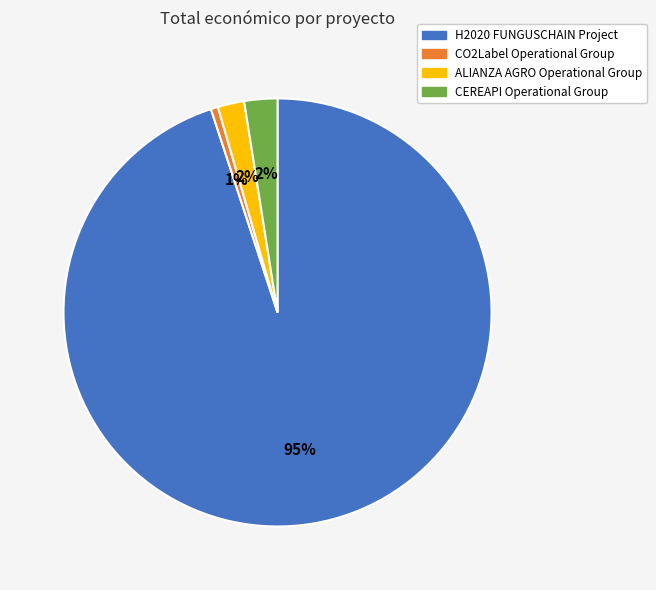

Between CO2Label Operational Group and H2020 FUNGUSCHAIN Project, which is larger?

H2020 FUNGUSCHAIN Project